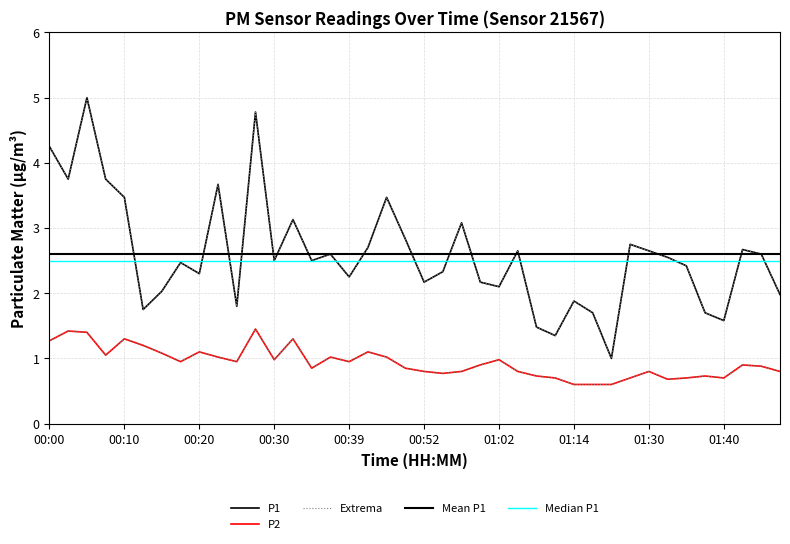

The value of P1 at 00:59 is 2.2. True or false?

True